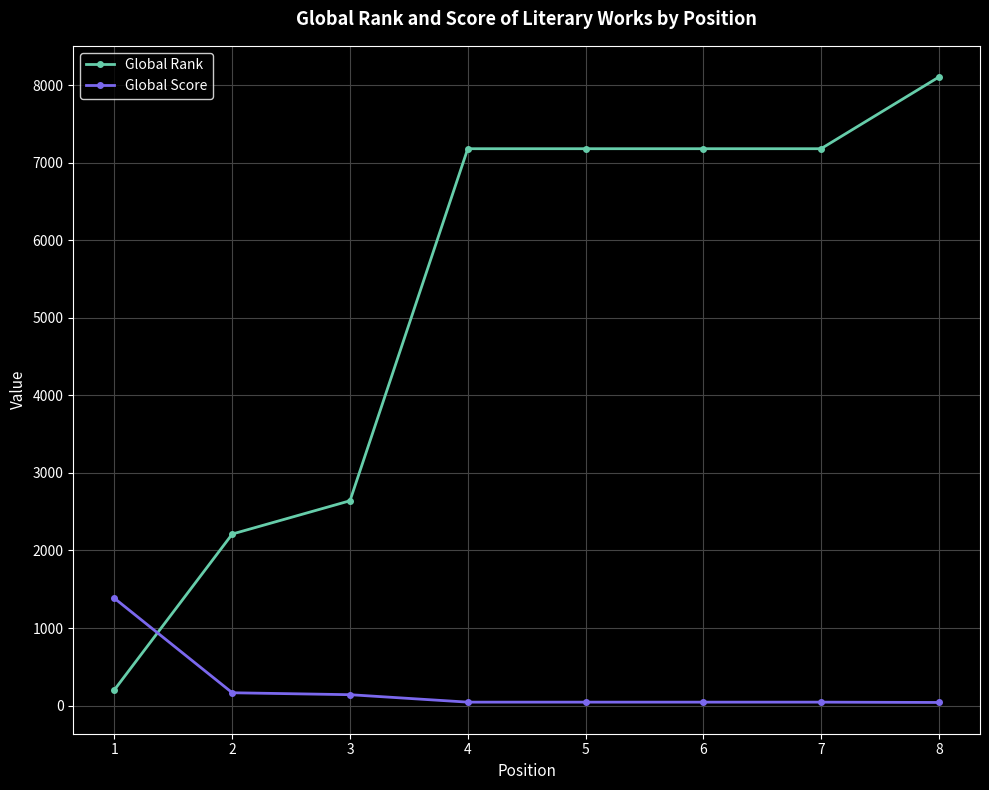

What is the sum of all Global Rank values?

41876